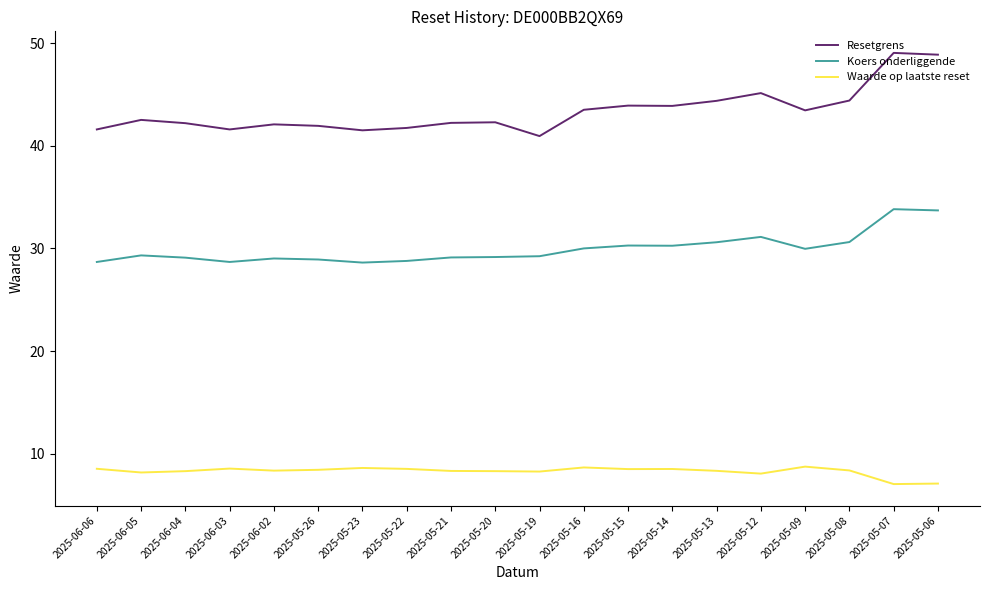

Rank the series by their maximum value, from highest to lowest.

Resetgrens, Koers onderliggende, Waarde op laatste reset